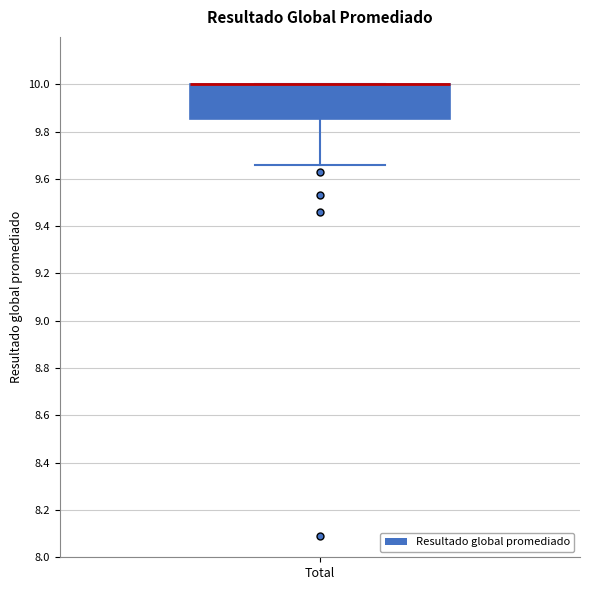

Transcribe this box plot: give where the median line is, the range the box spans, and where the two whiskers end, as read against the y-axis. The values are not printed on the chart, so give them approximately, as read against the axis.

median 10.00 (drawn on the box's upper edge), box 9.86 to 10.00, whiskers 9.66 to 10.00